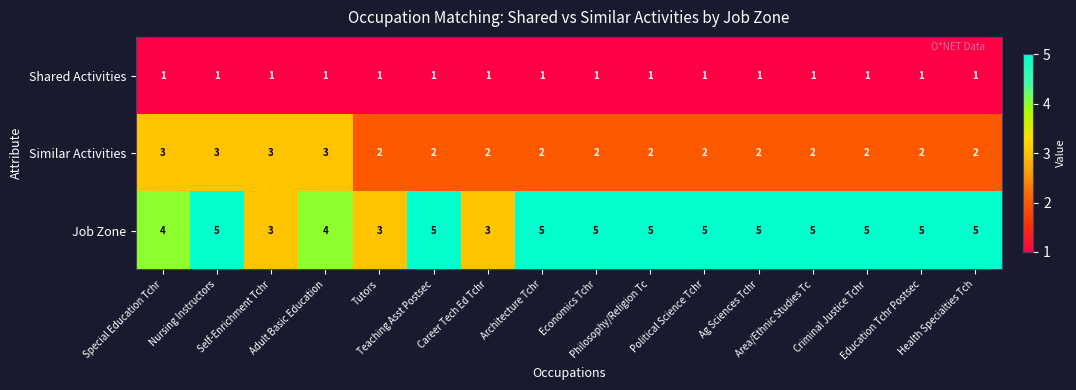

Which series has the largest total across all categories?

Job Zone